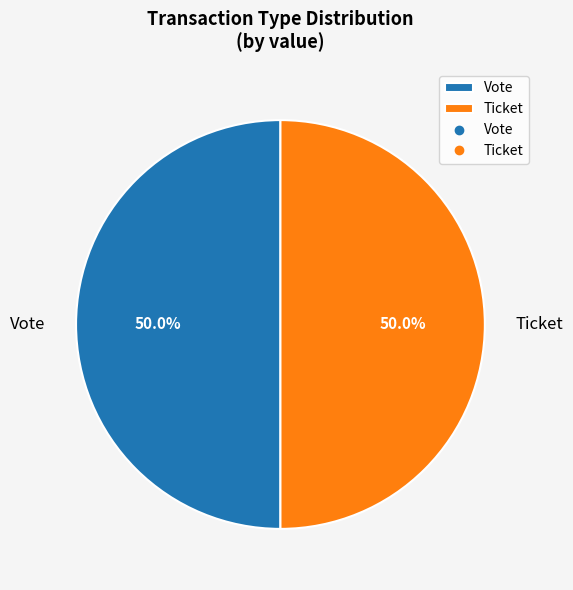

How many slices are in this pie chart?

2